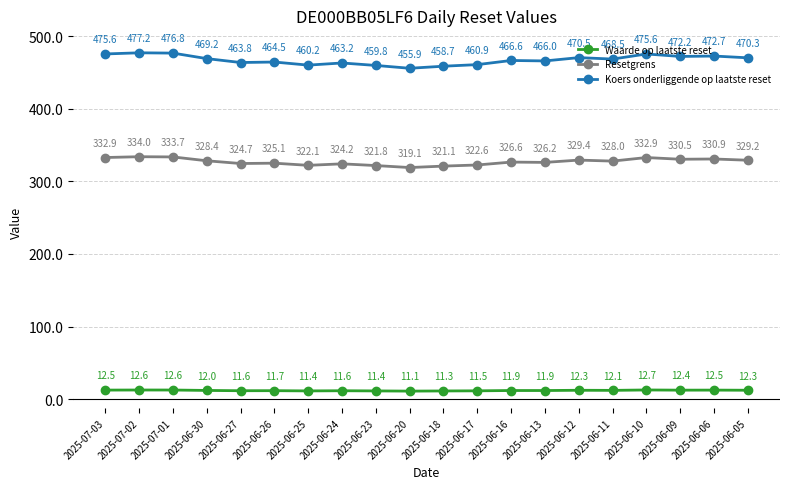

Rank the series by their maximum value, from lowest to highest.

Waarde op laatste reset, Resetgrens, Koers onderliggende op laatste reset